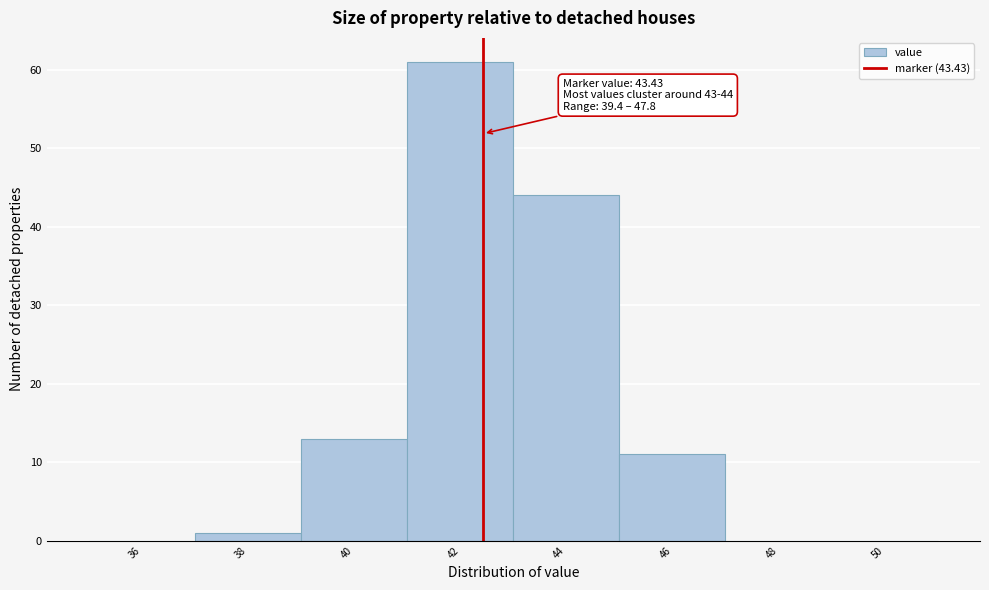

Reading left to right, what are all the values shown in this chart?

36=0	38=1	40=13	42=61	44=44	46=11	48=0	50=0